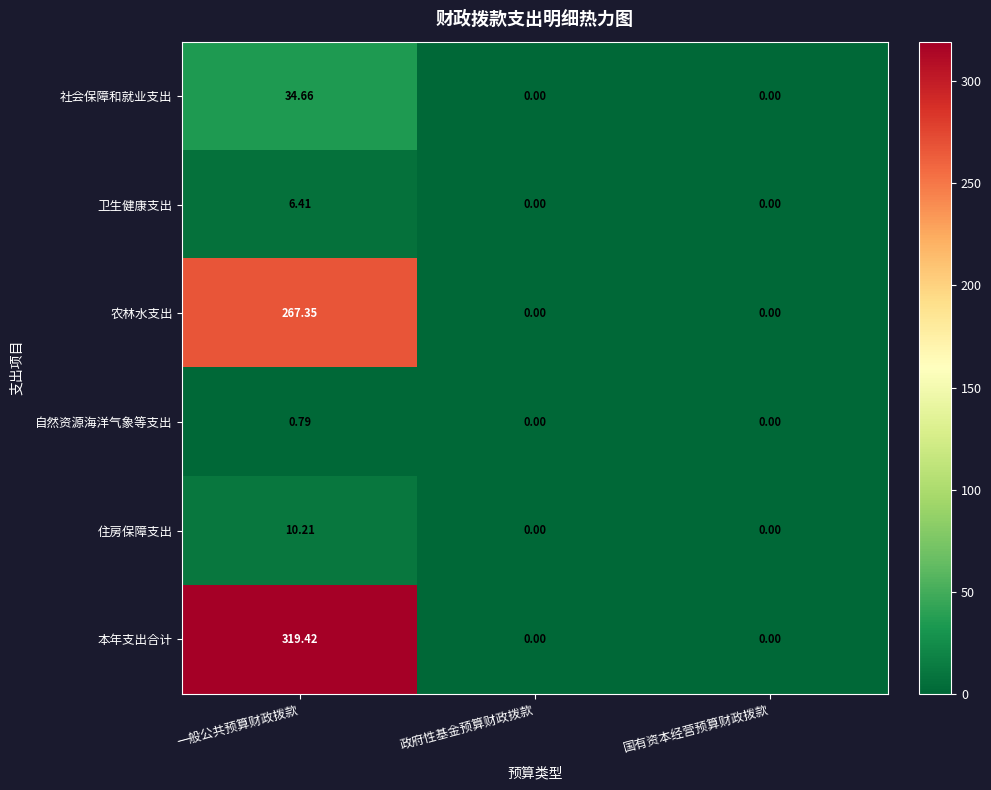

Between 一般公共预算财政拨款 and 政府性基金预算财政拨款, which series saw the biggest shift?

本年支出合计